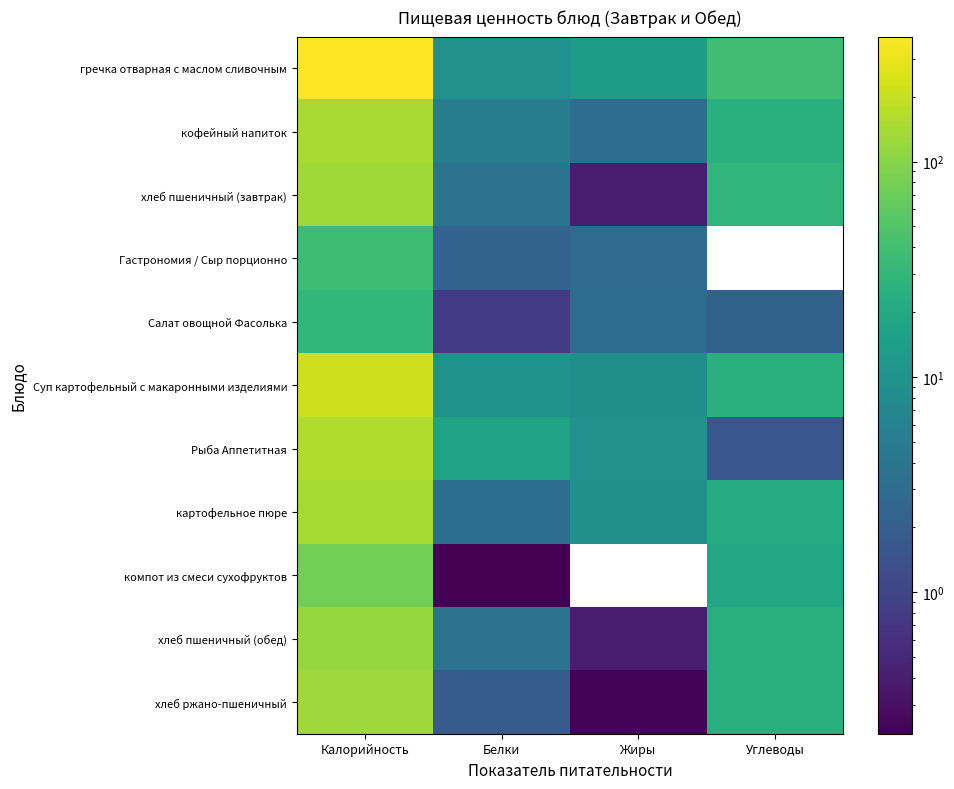

List the series in order of their peak value, highest first.

гречка отварная с маслом сливочным, Суп картофельный с макаронными изделиями, Рыба Аппетитная, кофейный напиток, картофельное пюре, хлеб пшеничный (завтрак), хлеб ржано-пшеничный, хлеб пшеничный (обед), компот из смеси сухофруктов, Гастрономия / Сыр порционно, Салат овощной Фасолька